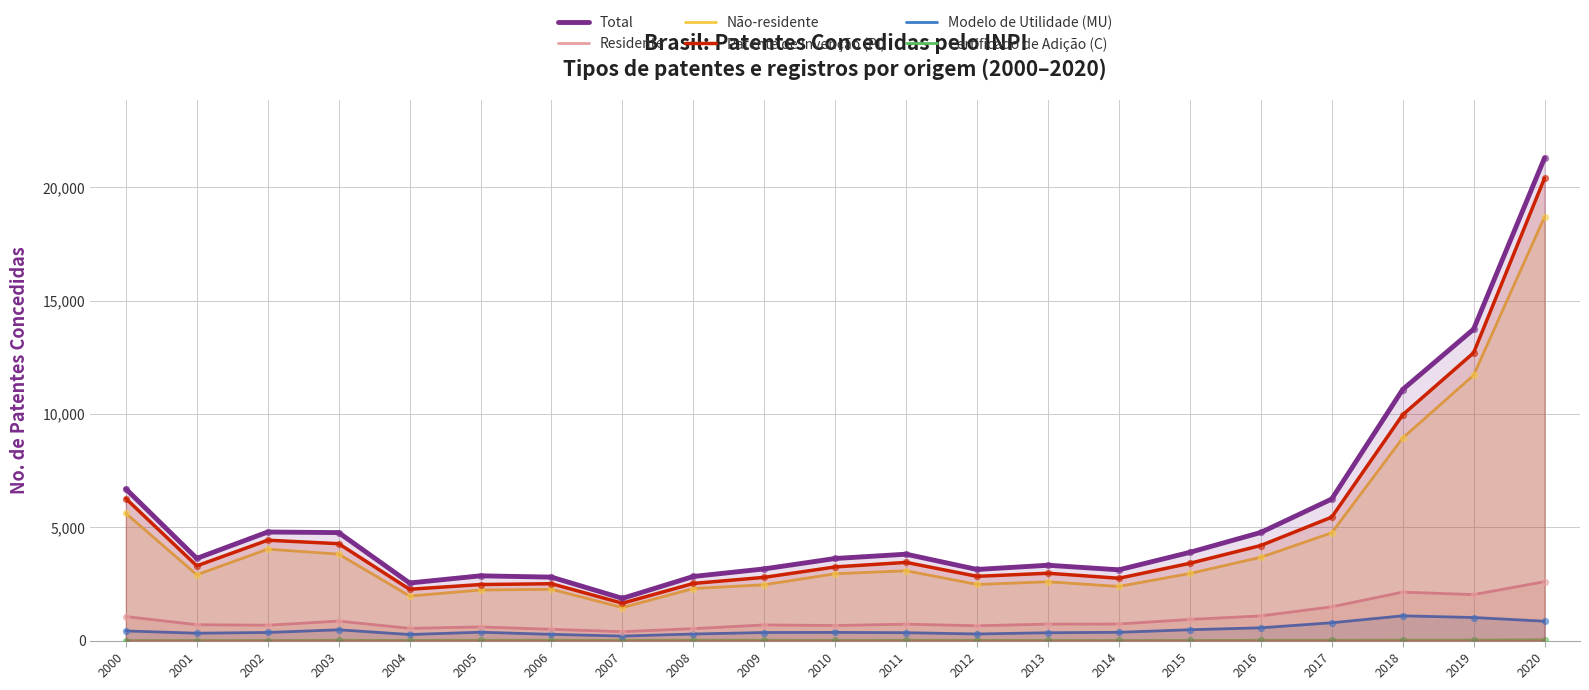

What are all the series names shown in the legend?

Total, Residente, Não-residente, Patente de Invenção (PI), Modelo de Utilidade (MU), Certificado de Adição (C)